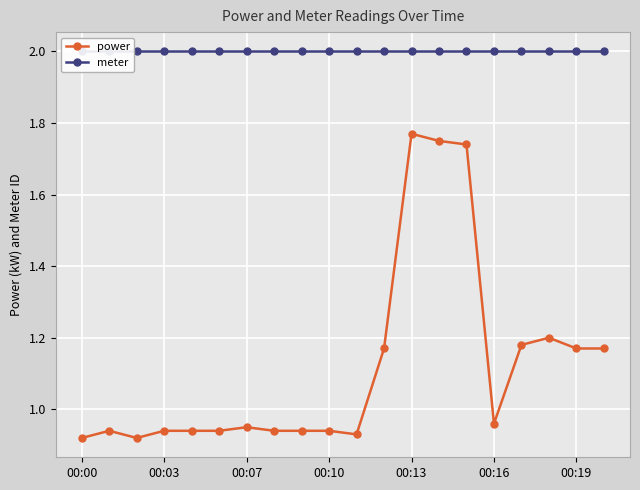

How many lines are shown in the chart?

2